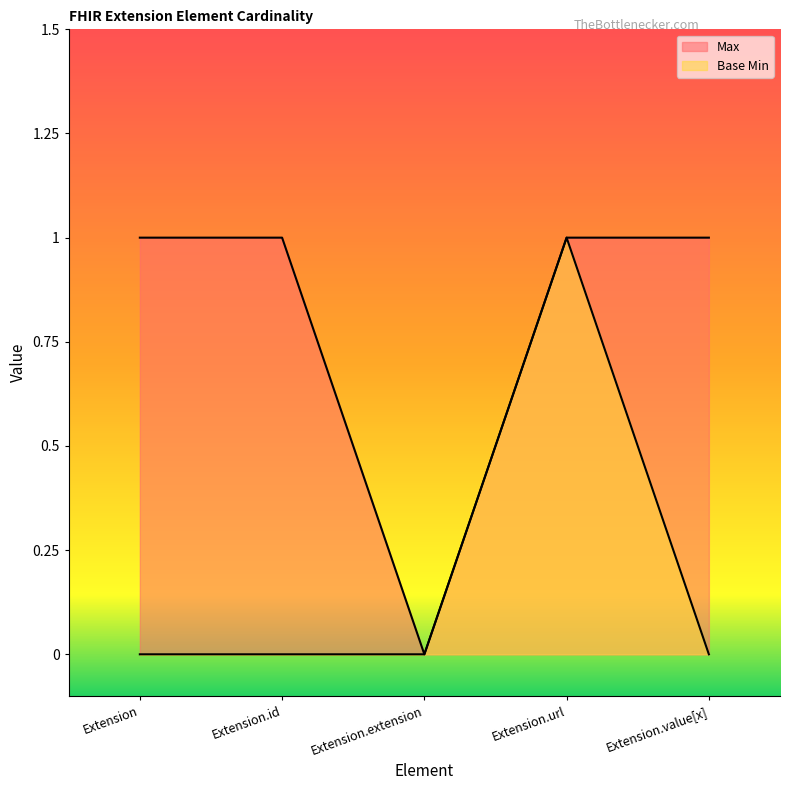

Which series has the largest total across all categories?

Max